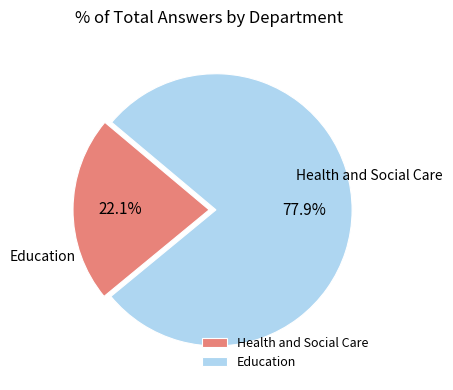

Which category accounts for the majority?

Education